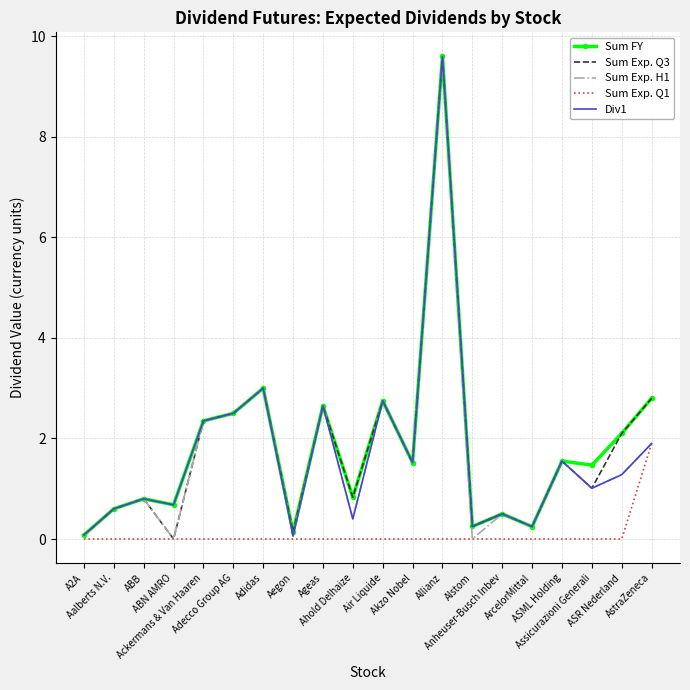

Where does the Sum Exp. H1 series first go above 1?

Ackermans & Van Haaren